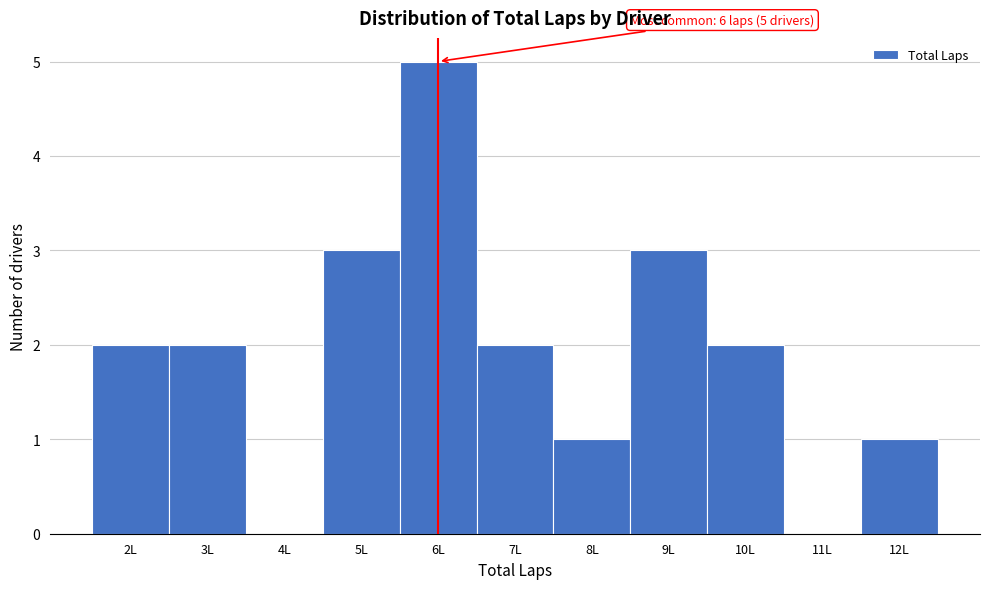

Reading left to right, list all the values displayed in this chart.

2L=2	3L=2	4L=0	5L=3	6L=5	7L=2	8L=1	9L=3	10L=2	11L=0	12L=1